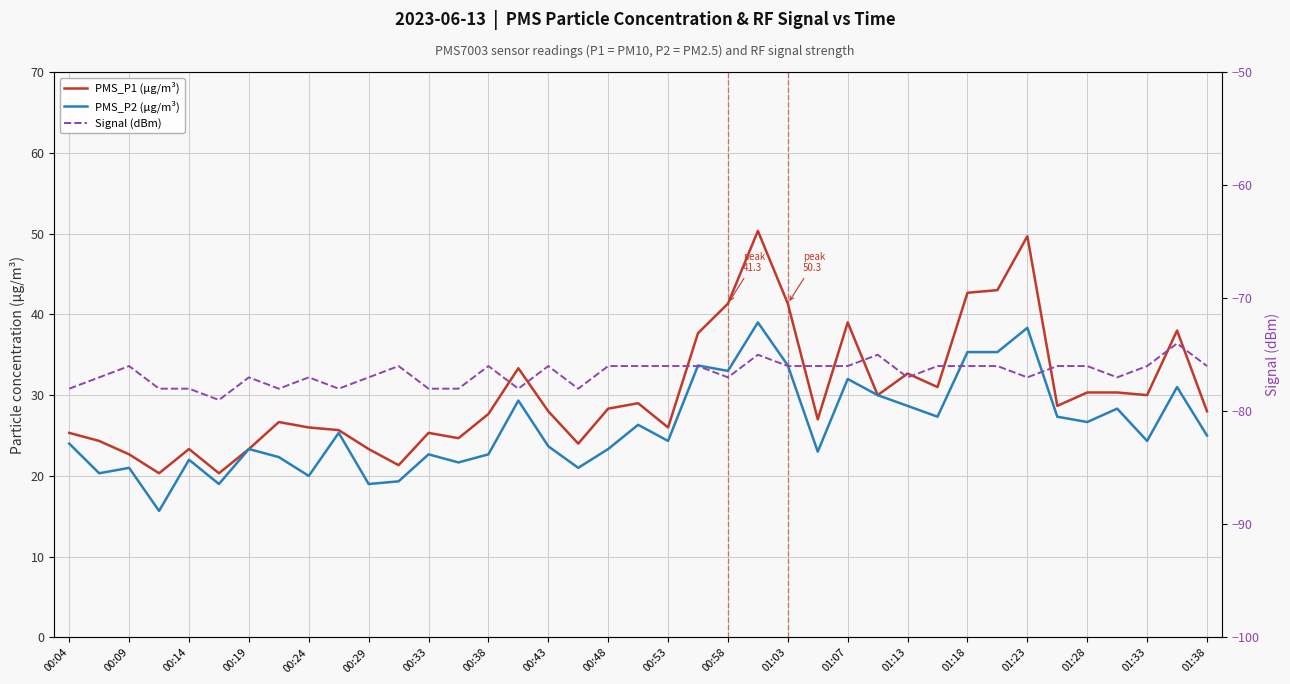

What is the smallest value displayed?

-79.0